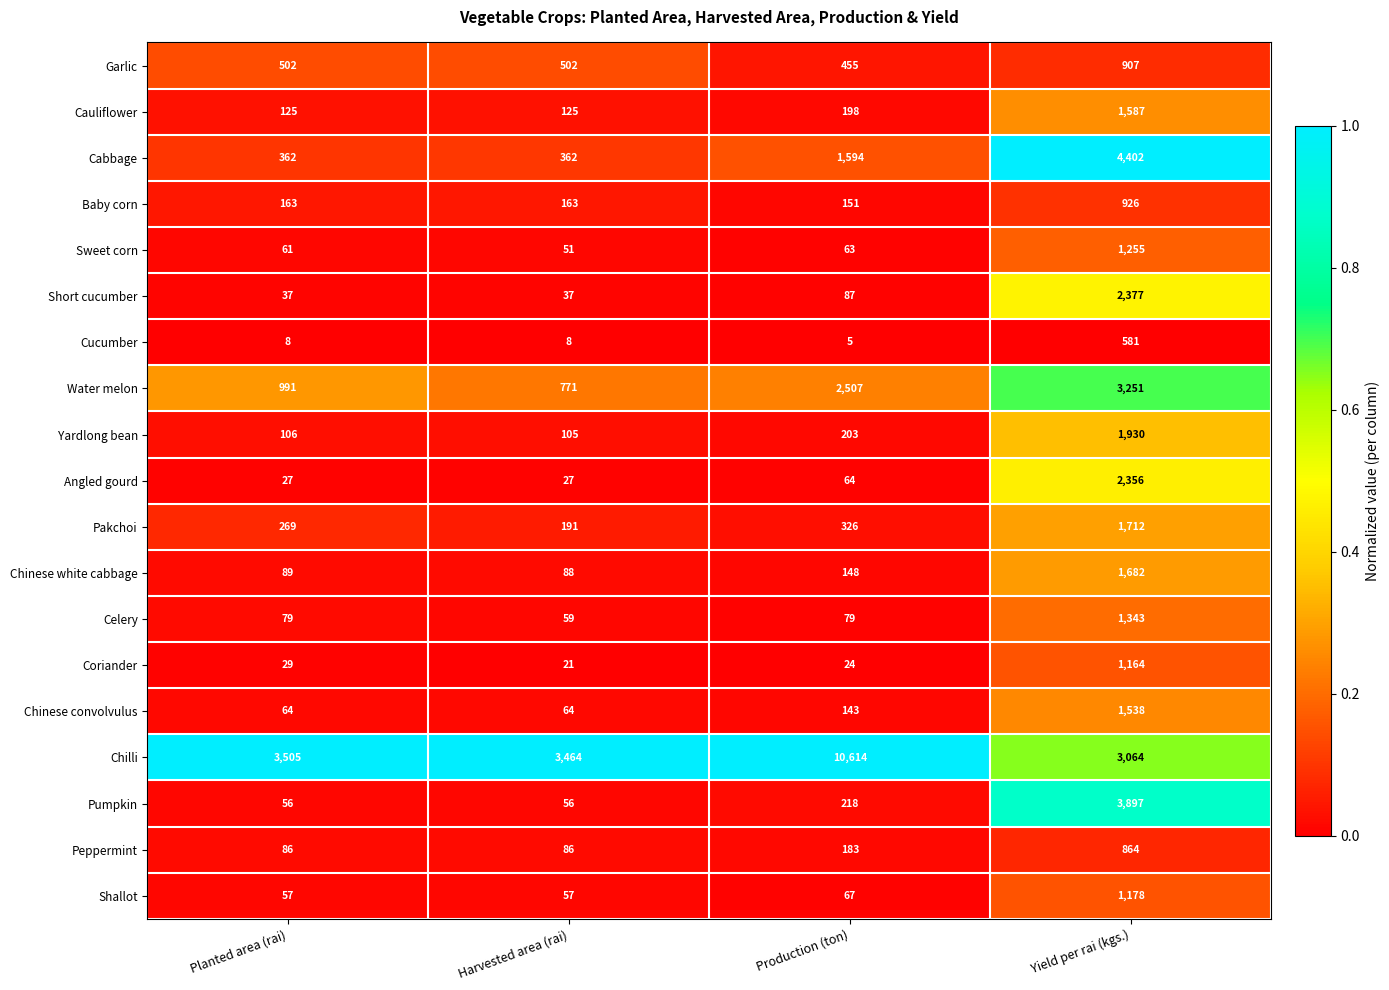

What is the total value across all series at Harvested area (rai)?

6237